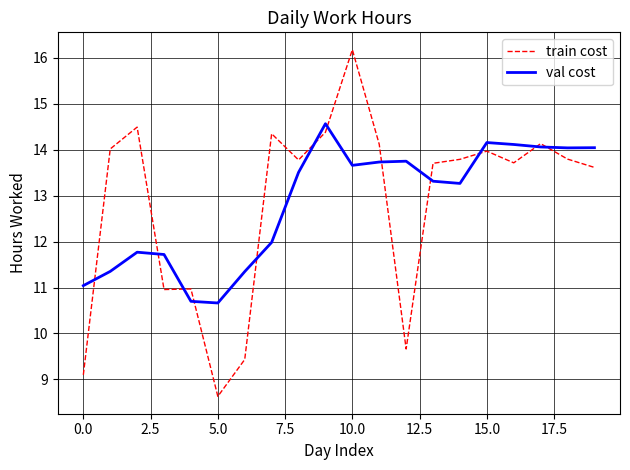

List the series in order of their peak value, lowest first.

val cost, train cost